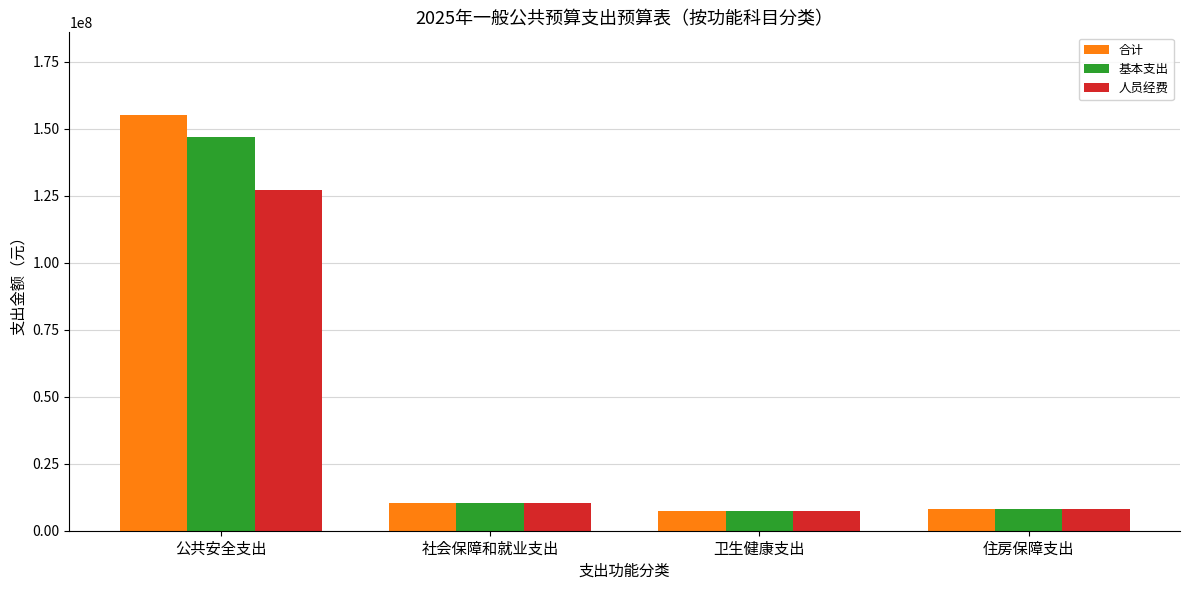

Where does the 人员经费 series first go above 10414375?

公共安全支出